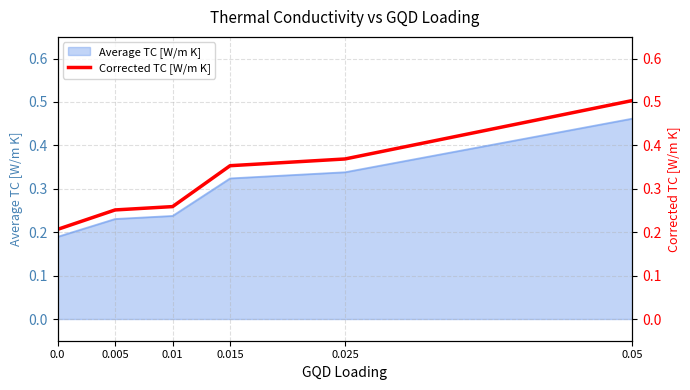

What is the greatest value displayed?

0.5